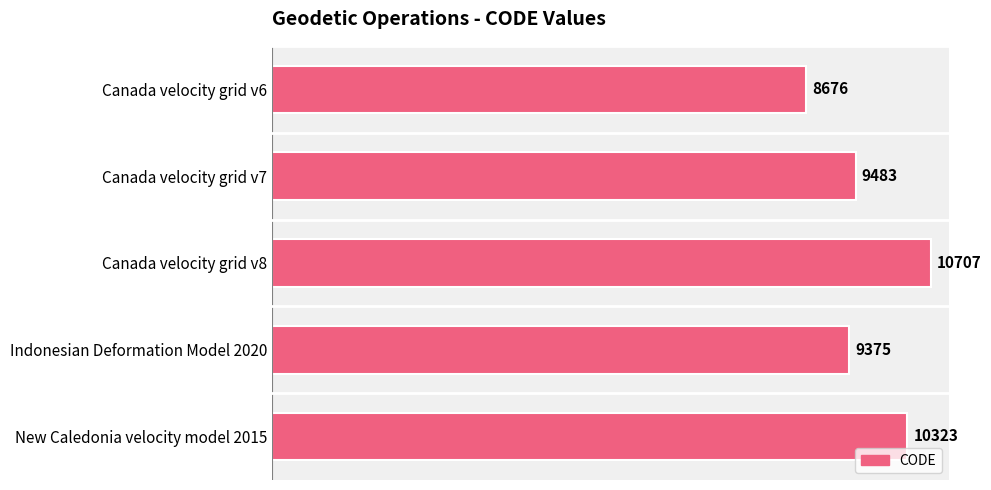

What is the approximate value at Canada velocity grid v7?

9483